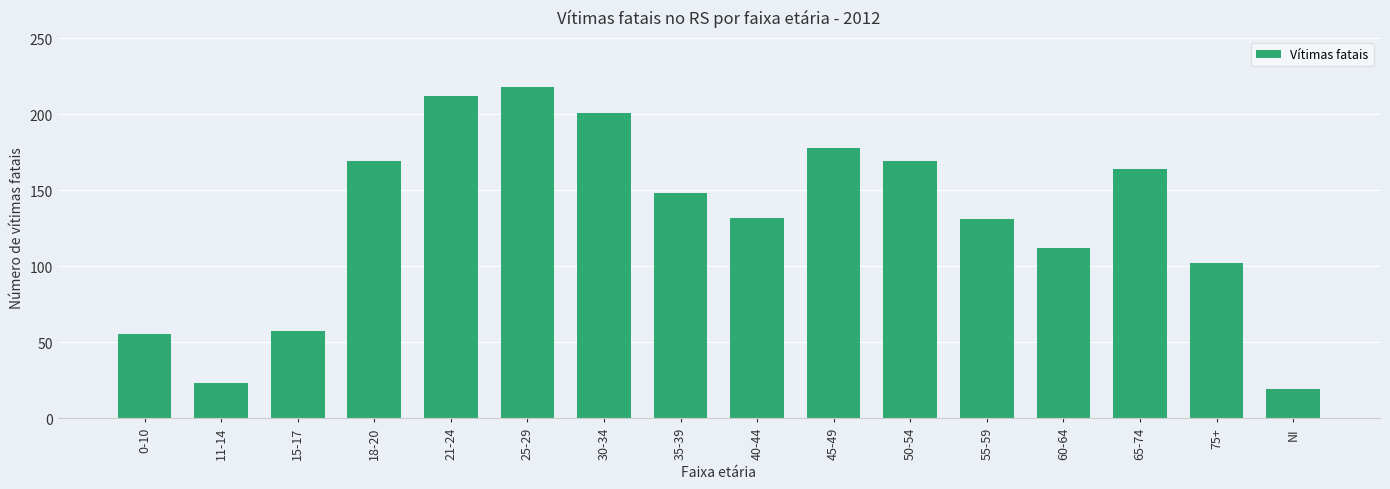

What is the ratio of the value at 15-17 to the value at 60-64?

0.5